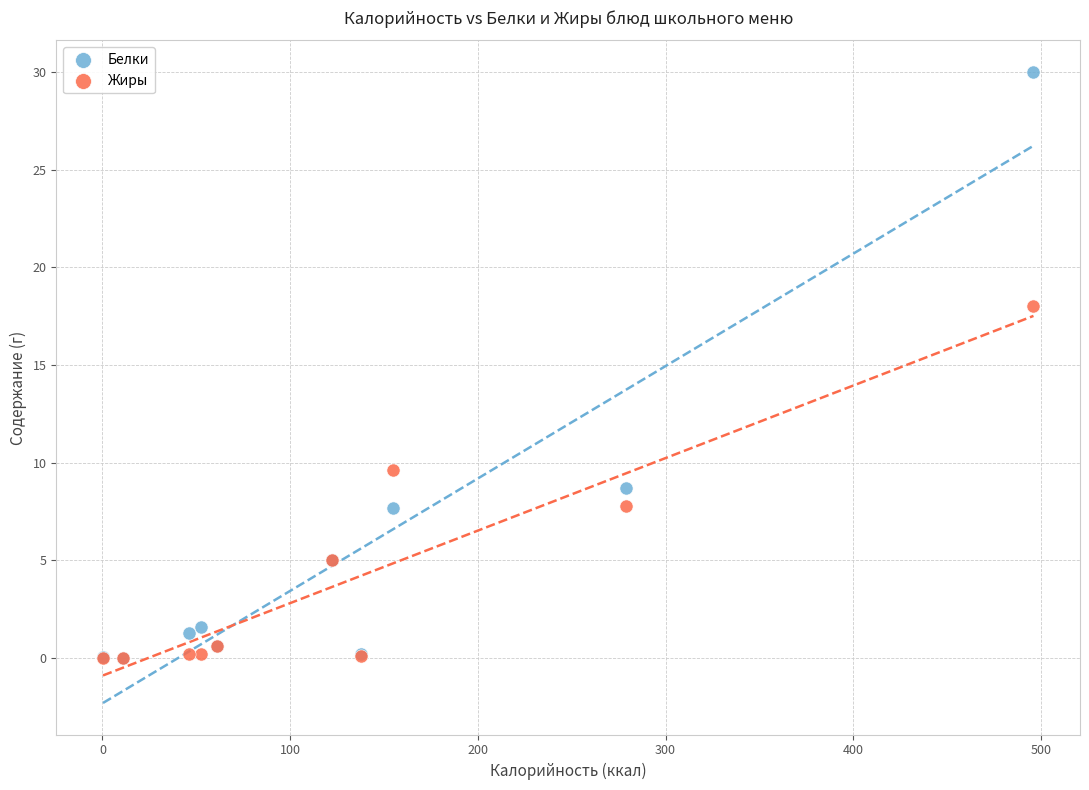

Across all series, what Y value is closest to 15?

18.0